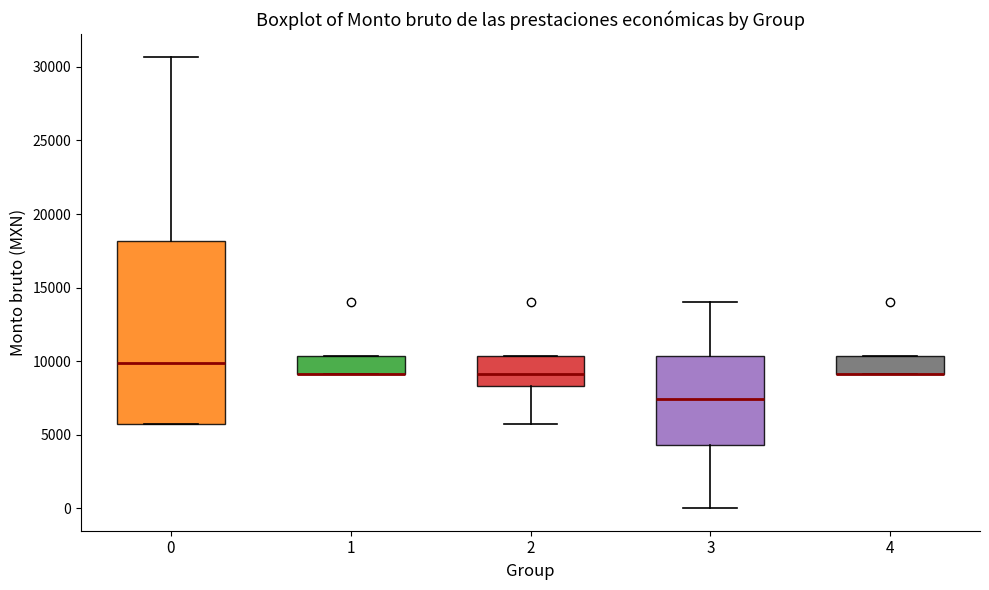

Reading left to right, read every box against the y-axis: the position of its median line, the range the box covers, and the ends of its whiskers. The values are not printed on the chart, so give them approximately, as read against the axis.

0: median 10000, box 5500 to 18000, whiskers 5500 to 30500
1: median 9000 (drawn on the box's lower edge), box 9000 to 10500, whiskers 9000 to 10500
2: median 9000, box 8500 to 10500, whiskers 5500 to 10500
3: median 7500, box 4500 to 10500, whiskers 0 to 14000
4: median 9000 (drawn on the box's lower edge), box 9000 to 10500, whiskers 9000 to 10500